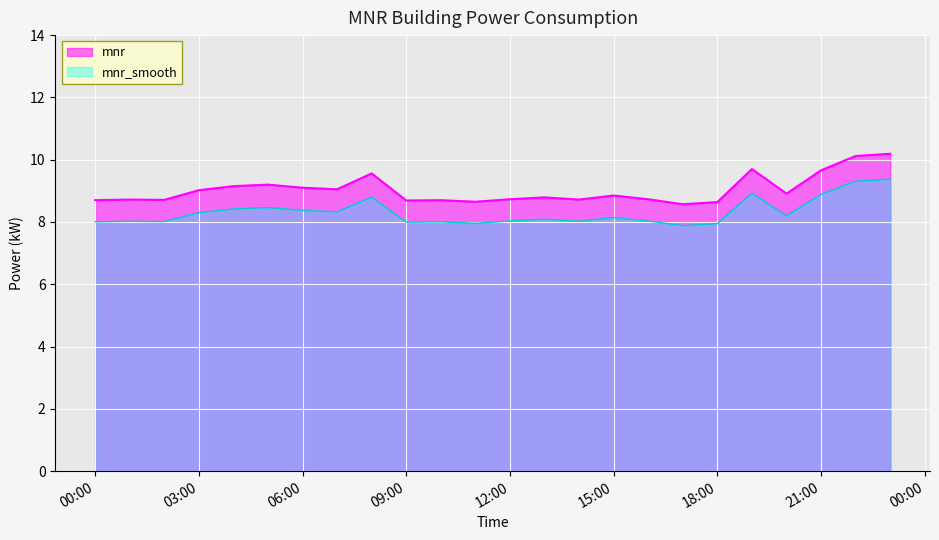

The chart shows a value of 3.0 at 08:00. True or false?

False